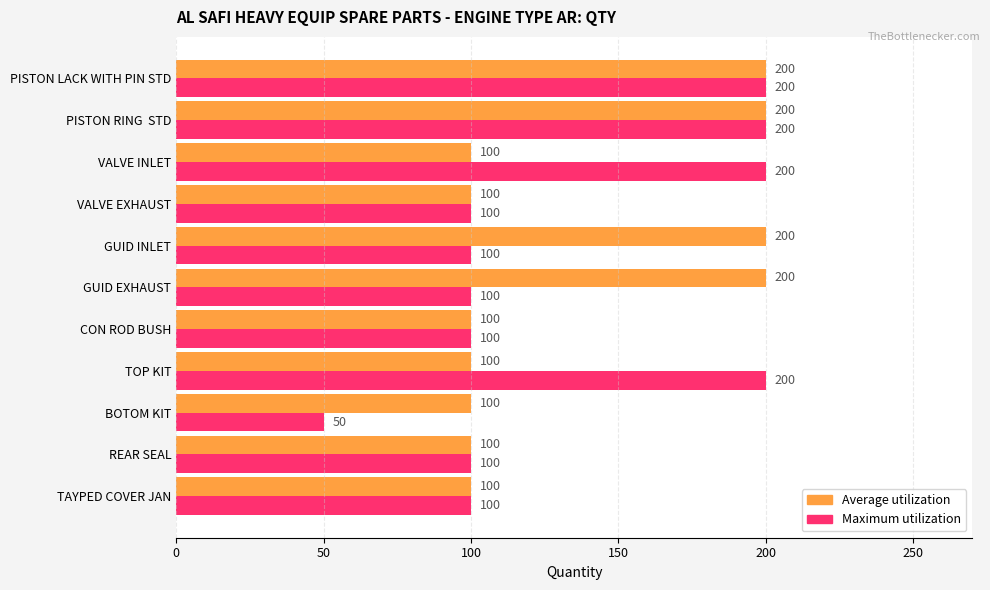

What is the approximate value of Average utilization at PISTON RING  STD?

200